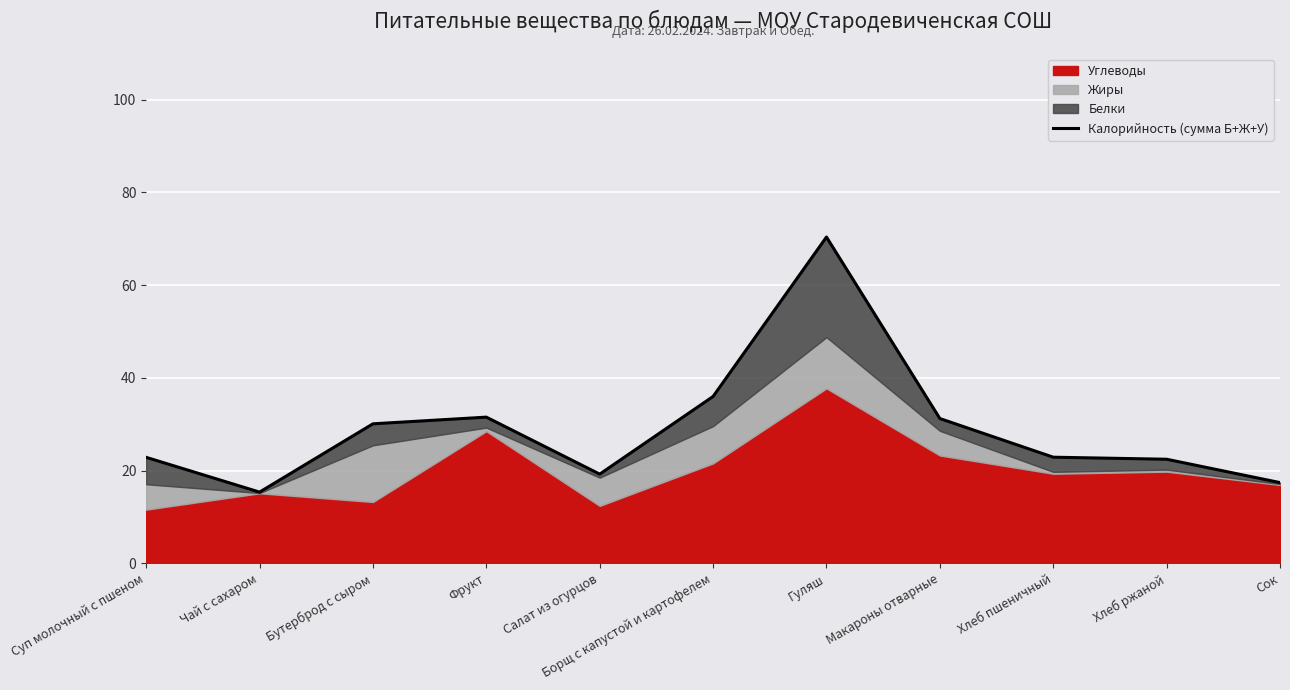

Rank the categories by value from highest to lowest.

Гуляш, Борщ с капустой и картофелем, Фрукт, Макароны отварные, Бутерброд с сыром, Хлеб пшеничный, Суп молочный с пшеном, Хлеб ржаной, Салат из огурцов, Сок, Чай с сахаром